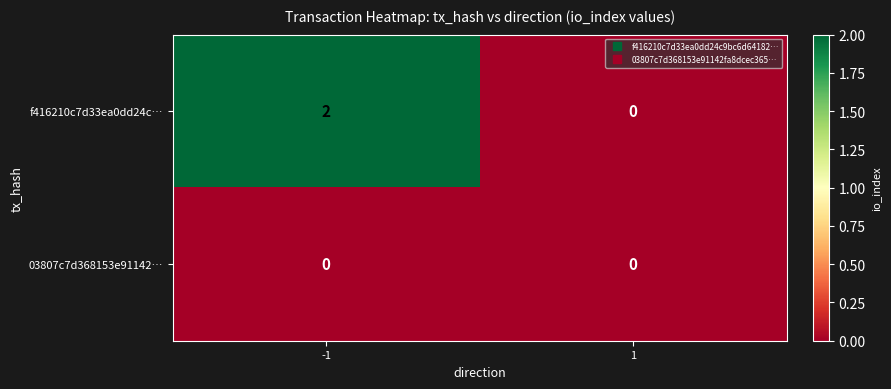

Rank the series by their average value, from highest to lowest.

f416210c7d33ea0dd24c…, 03807c7d368153e91142…